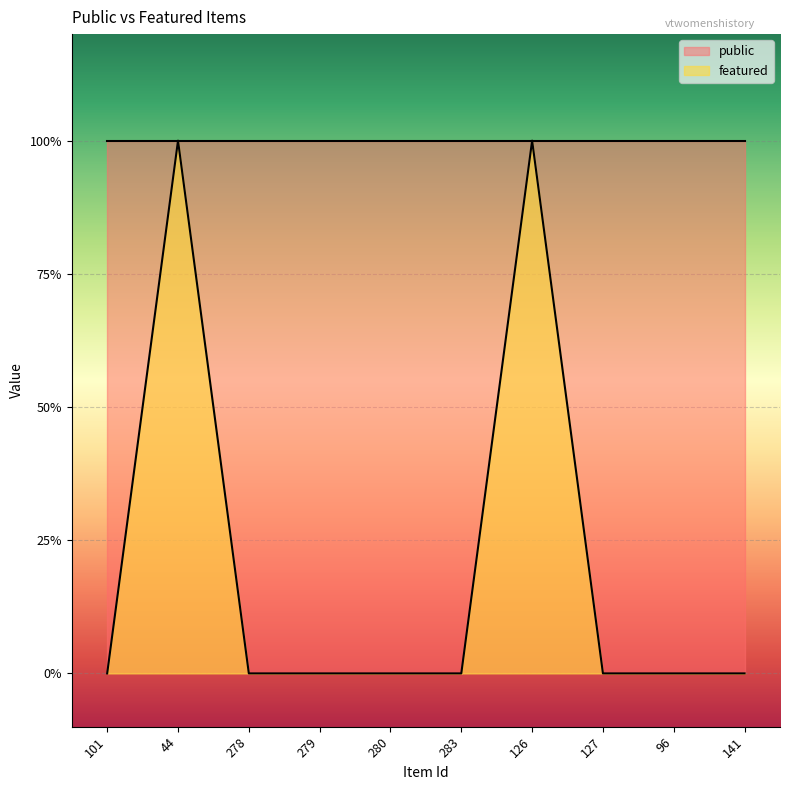

The value at 280 is 0. True or false?

True